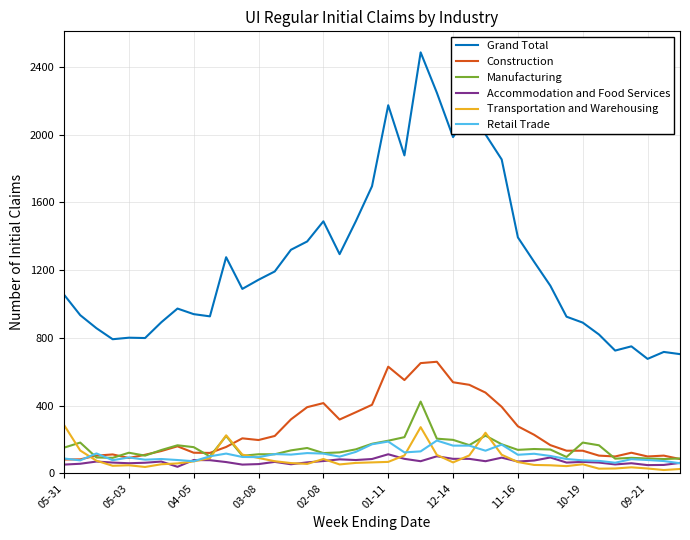

Which series has the largest total across all categories?

Grand Total